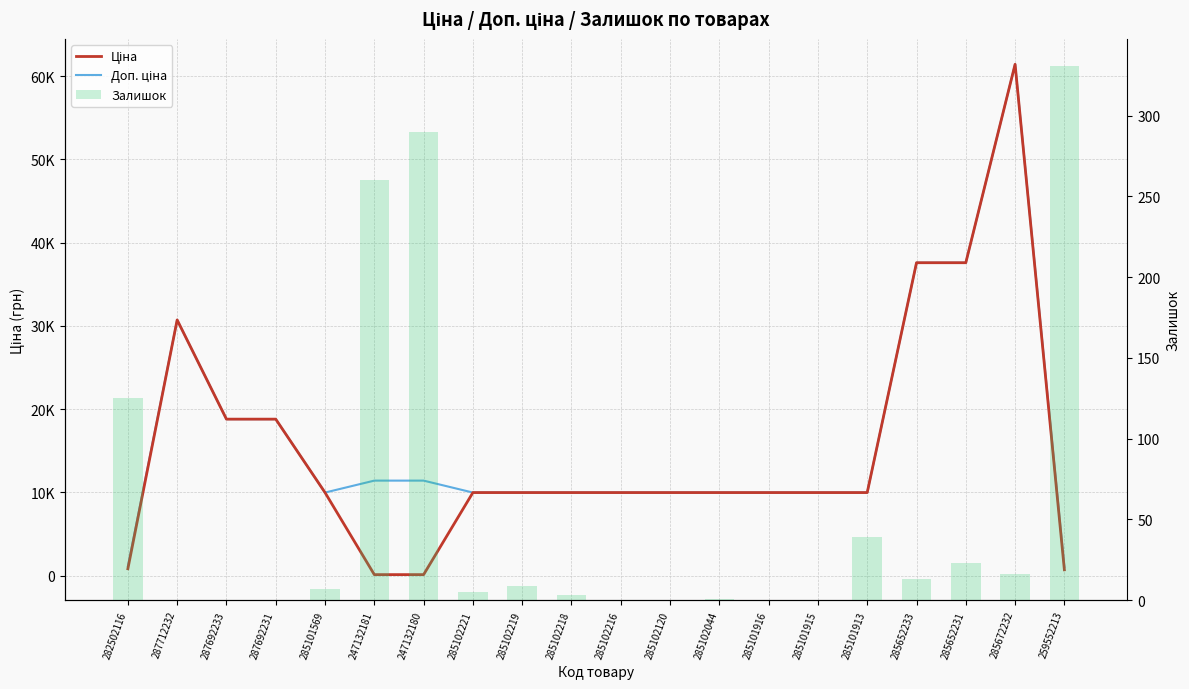

Where does the Залишок series first go above 7?

282502116